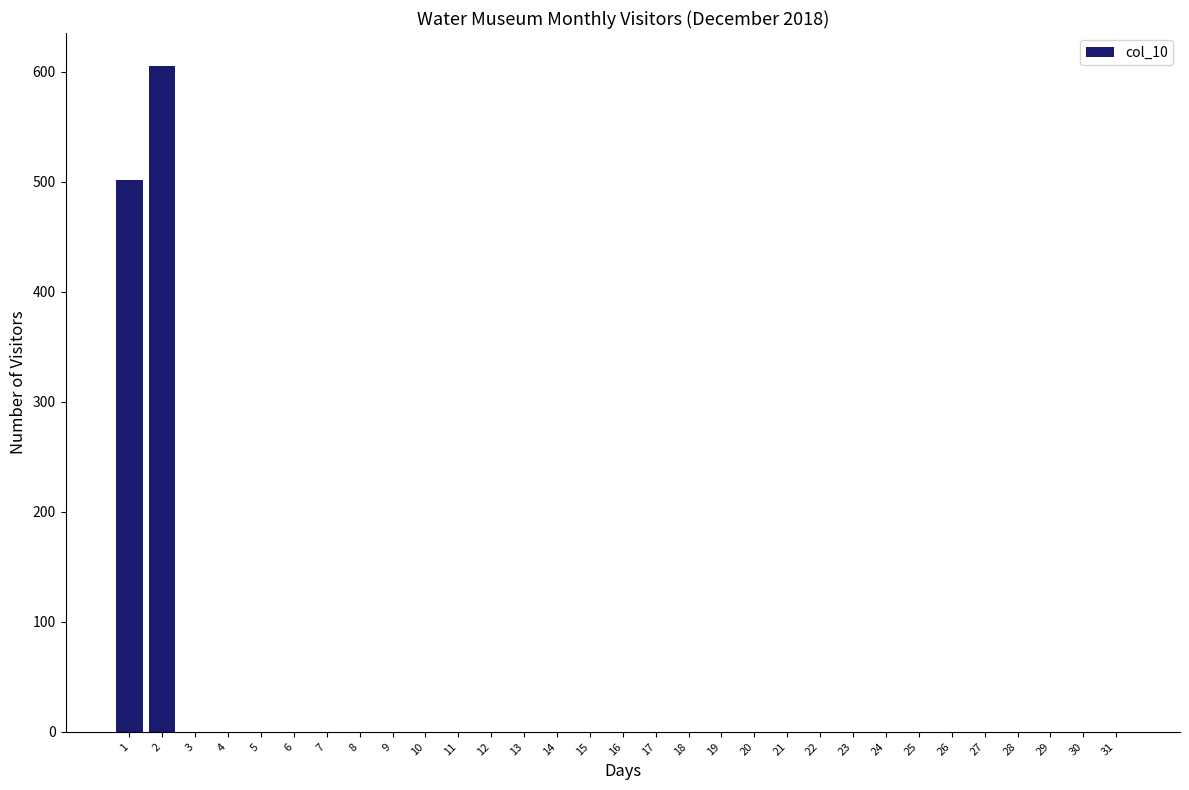

What is the change in value from 1 to 19?

-502